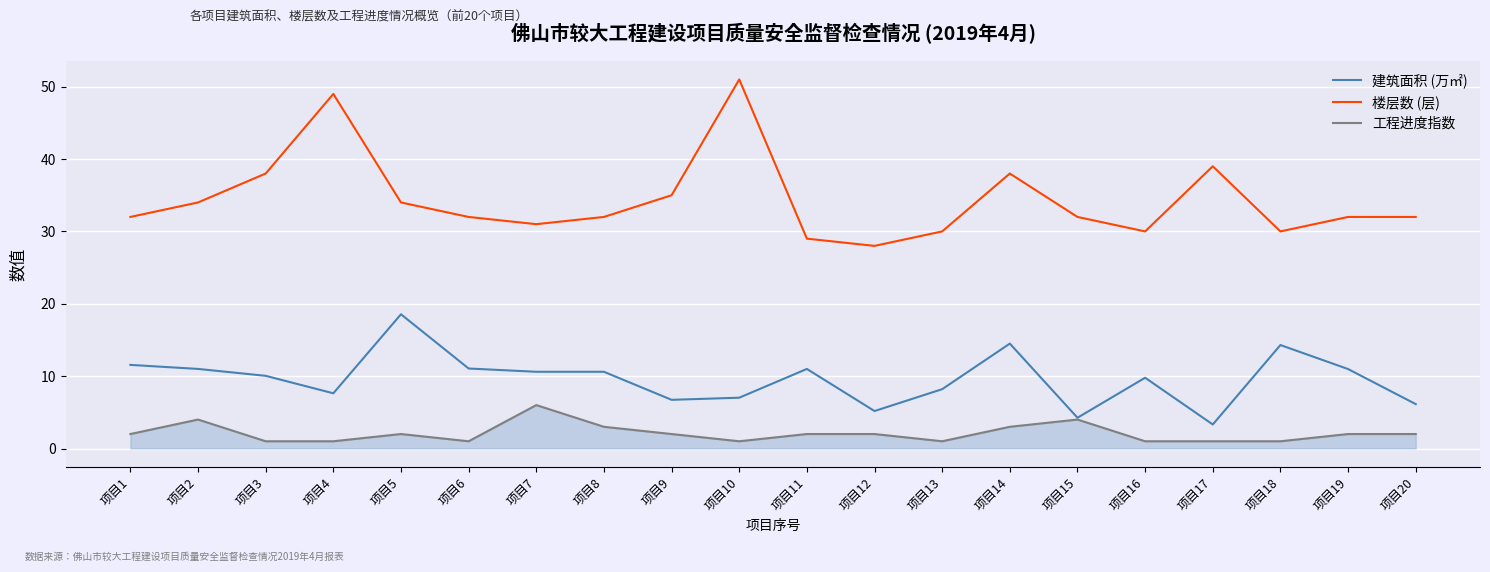

At which category is the sum across all series the highest?

项目10